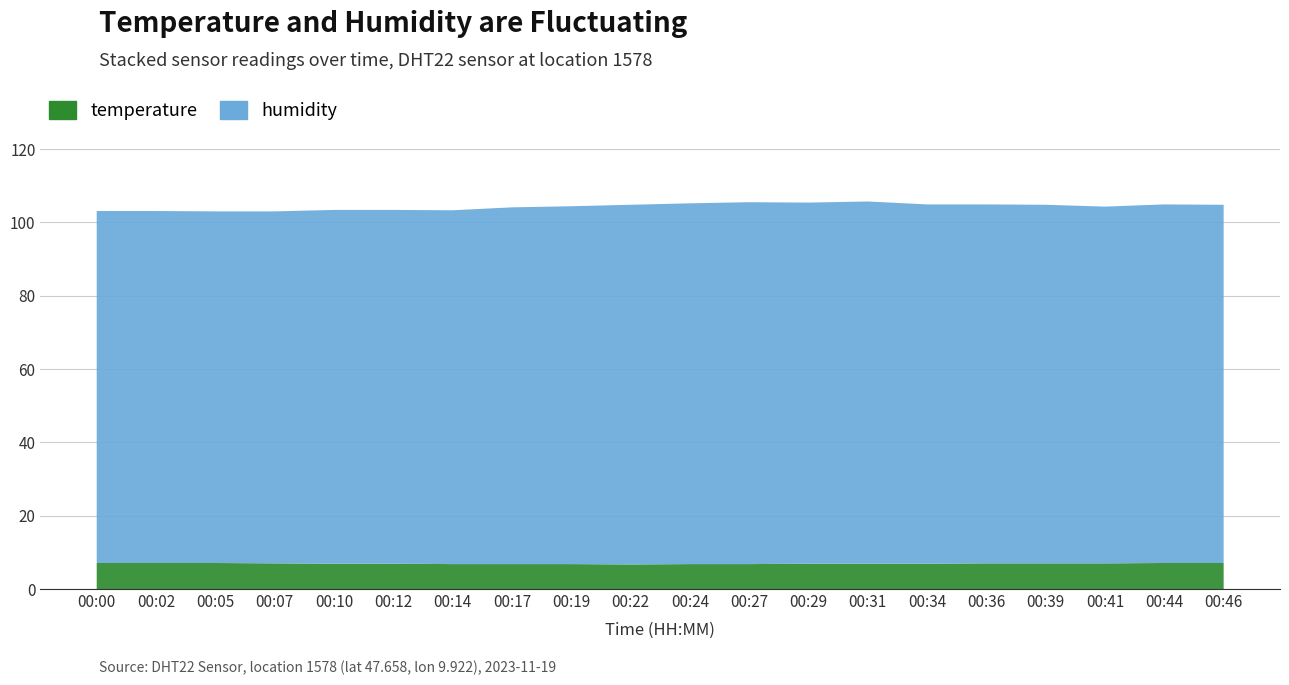

Reading left to right, transcribe all the data shown in this chart.

temperature: 7.1	7.1	7.1	7.0	6.9	6.9	6.8	6.8	6.8	6.7	6.8	6.8	6.9	6.9	6.9	7.0	7.0	7.0	7.1	7.1
humidity: 96.0	96.0	95.9	96.0	96.5	96.5	96.5	97.3	97.6	98.1	98.4	98.7	98.5	98.8	98.0	97.9	97.8	97.3	97.8	97.7